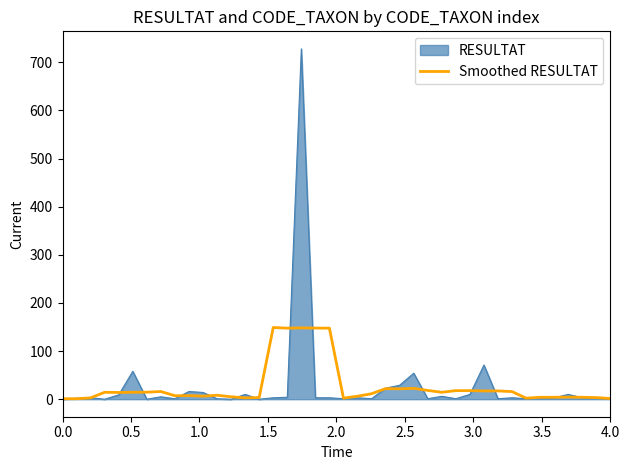

Which series has the largest range (max minus min)?

RESULTAT